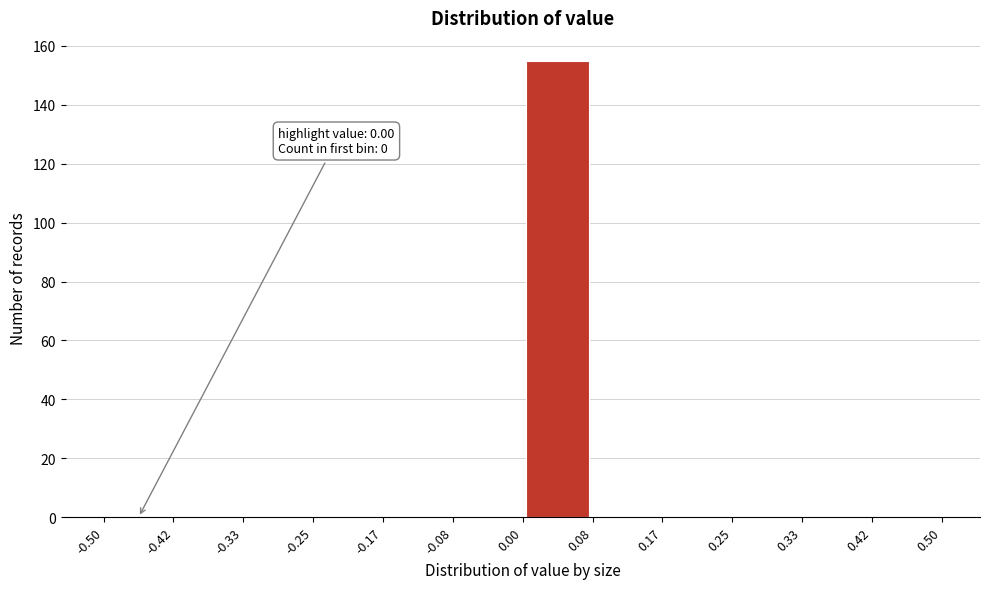

Over which range of the x-axis is the bar tallest?

0.00 to 0.08